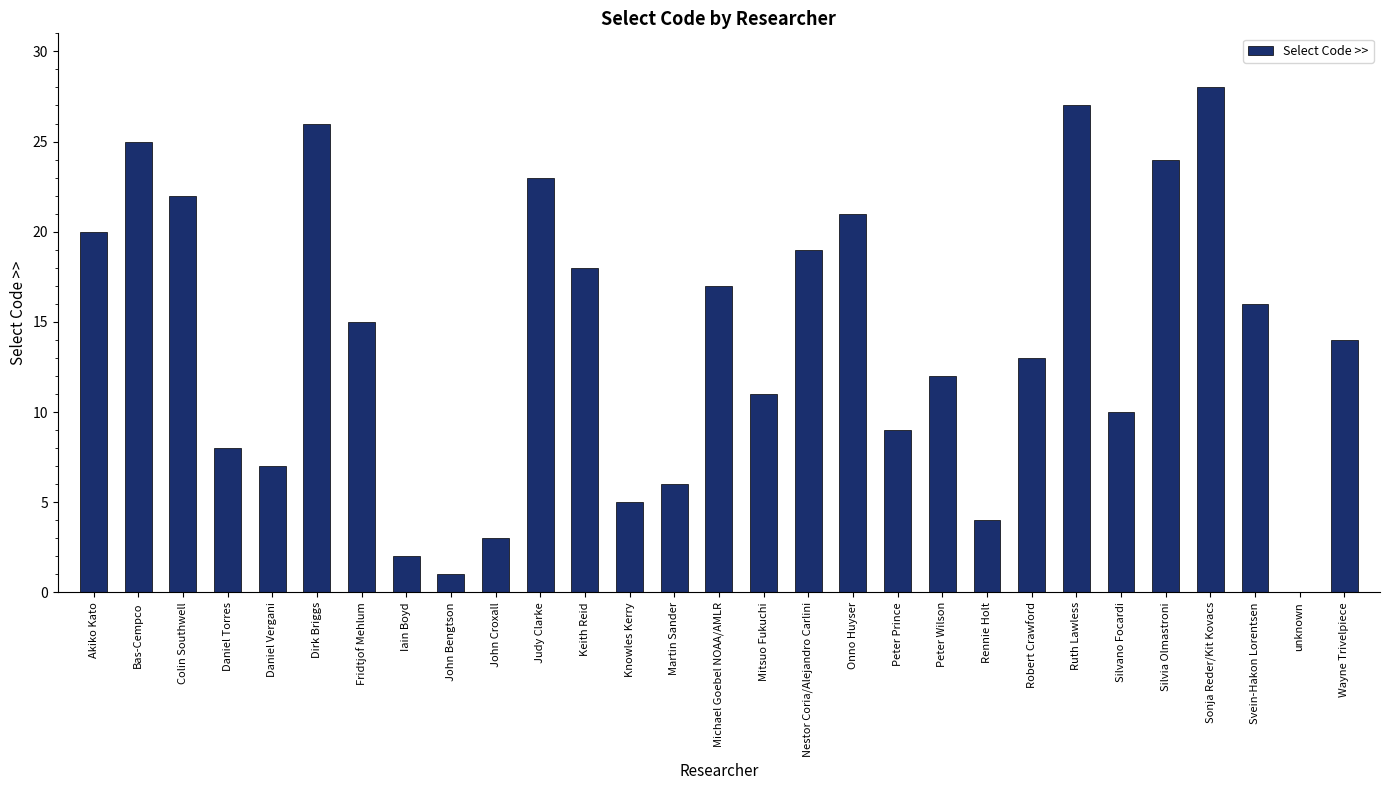

What is the ratio of the value at Peter Prince to the value at Mitsuo Fukuchi?

0.8